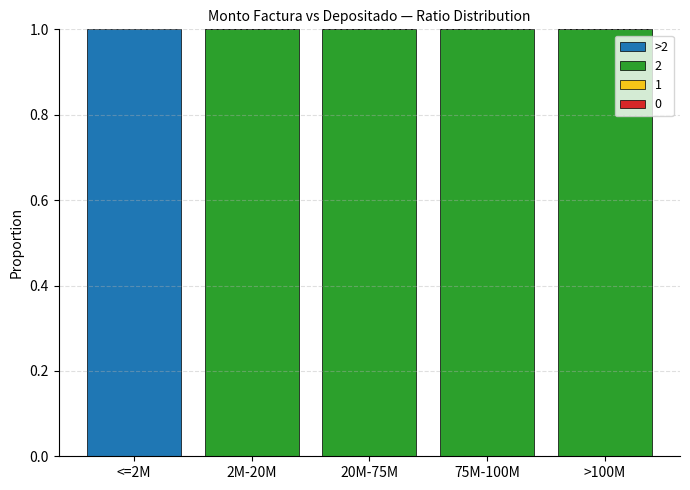

The value of 2 at >100M is 0. True or false?

False